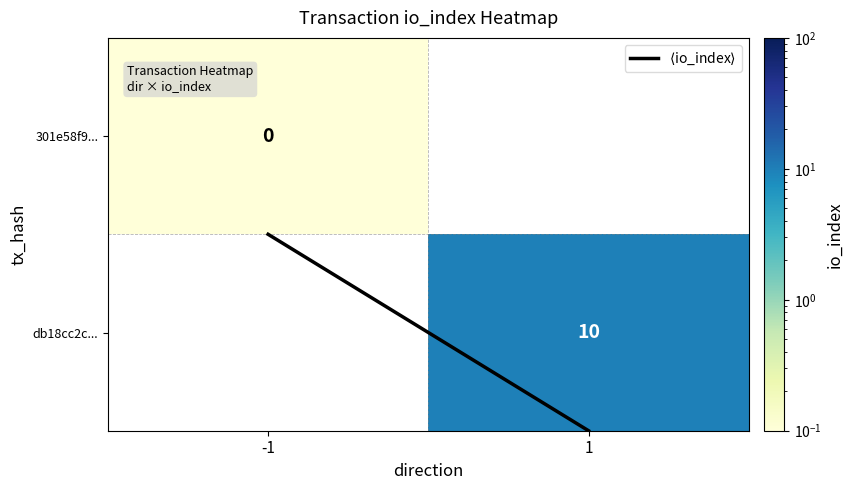

Count the $\langle$io_index$\rangle$ values in the range 0 to 1.

1